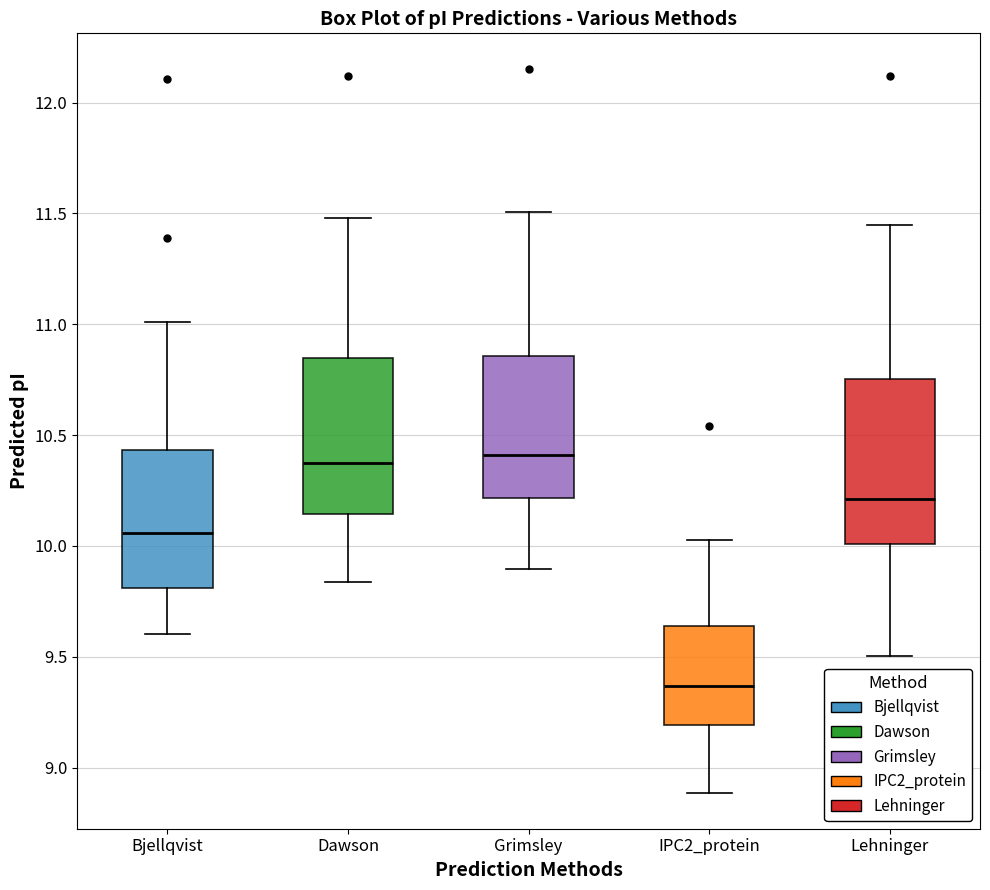

Where is the upper edge of the box for Lehninger on the y-axis? The values are not printed on the chart, so give them approximately, as read against the axis.

10.75